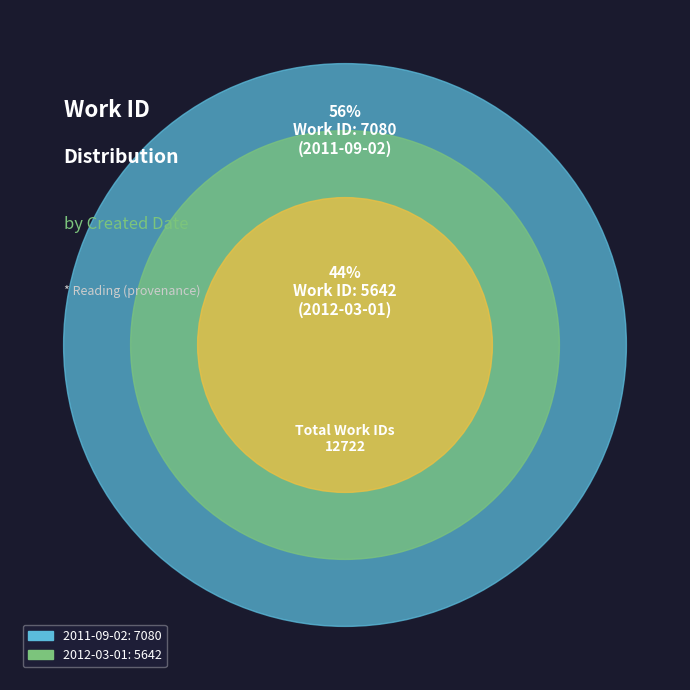

Approximately how many times larger is the value at 2011-09-02 compared to 2012-03-01?

1.3